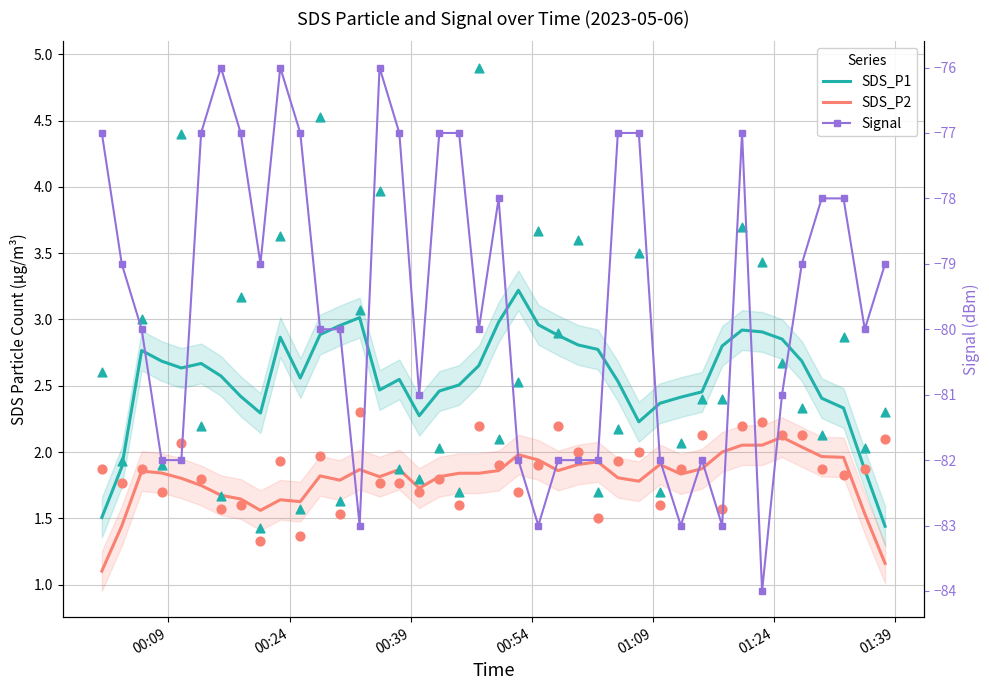

Which series has the largest total across all categories?

SDS_P1